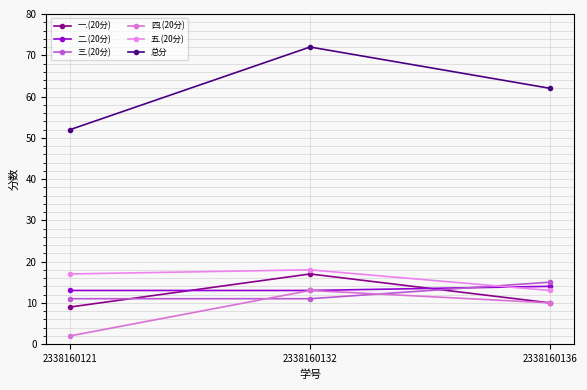

What is the sum of the 五.(20分) values at 2338160121 and 2338160132?

35